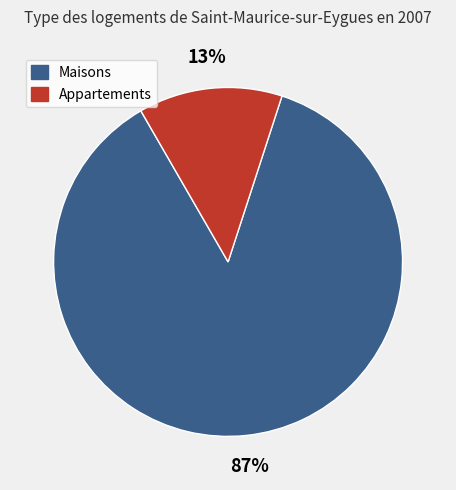

To the nearest percent, what is the average slice percentage?

50%